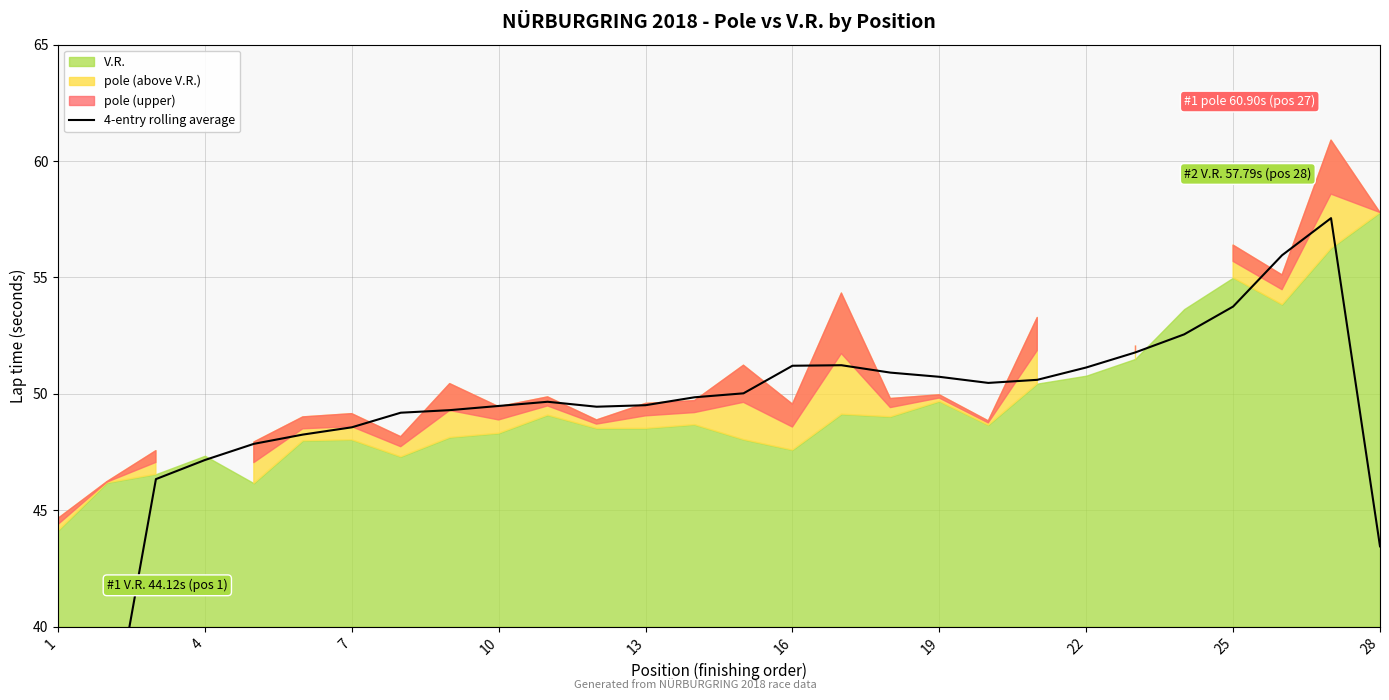

Between 25 and 16, which is larger?

25